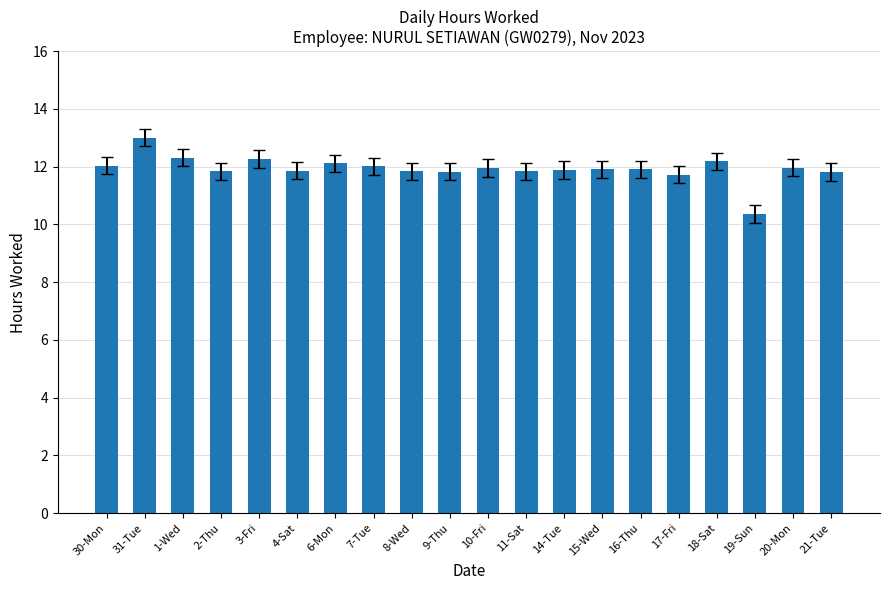

What is the maximum value shown in the chart?

13.0